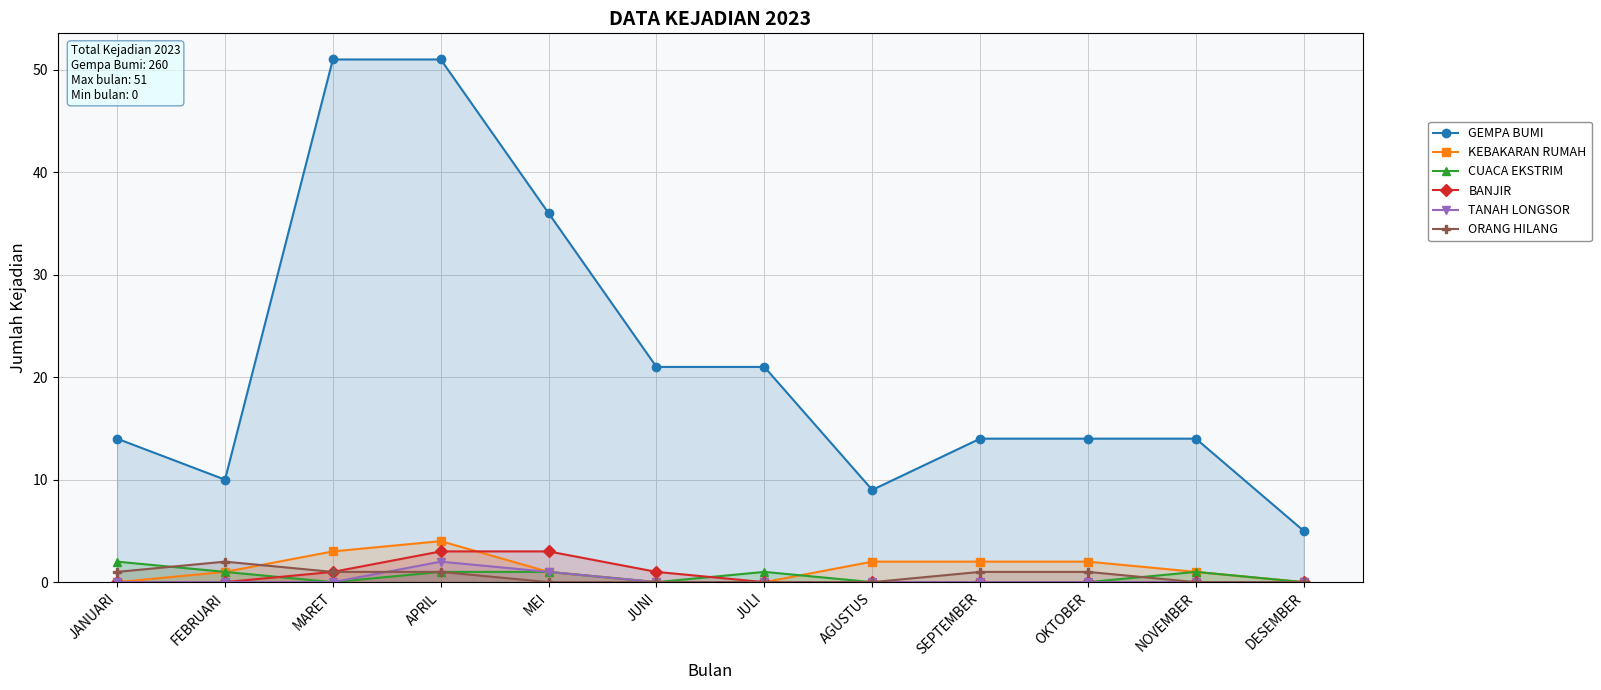

At which label does ORANG HILANG first exceed 1?

FEBRUARI